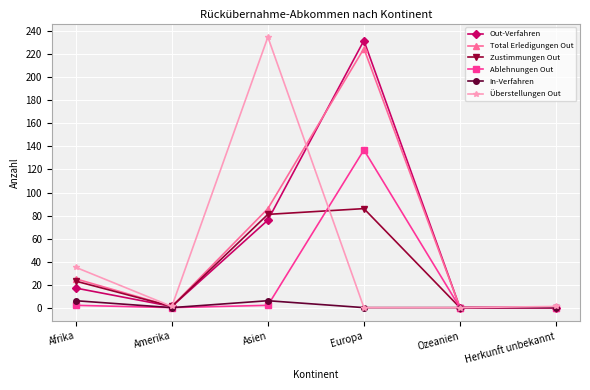

What is the maximum value shown in the chart?

235